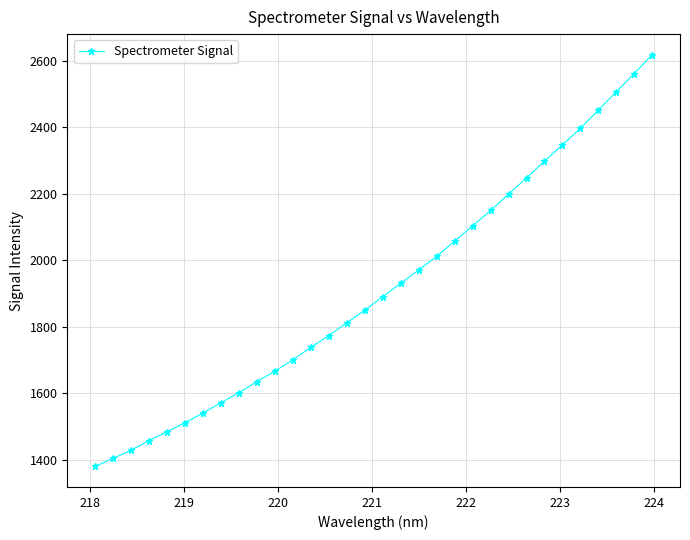

What is the value of the 1st point from the left?

1380.5